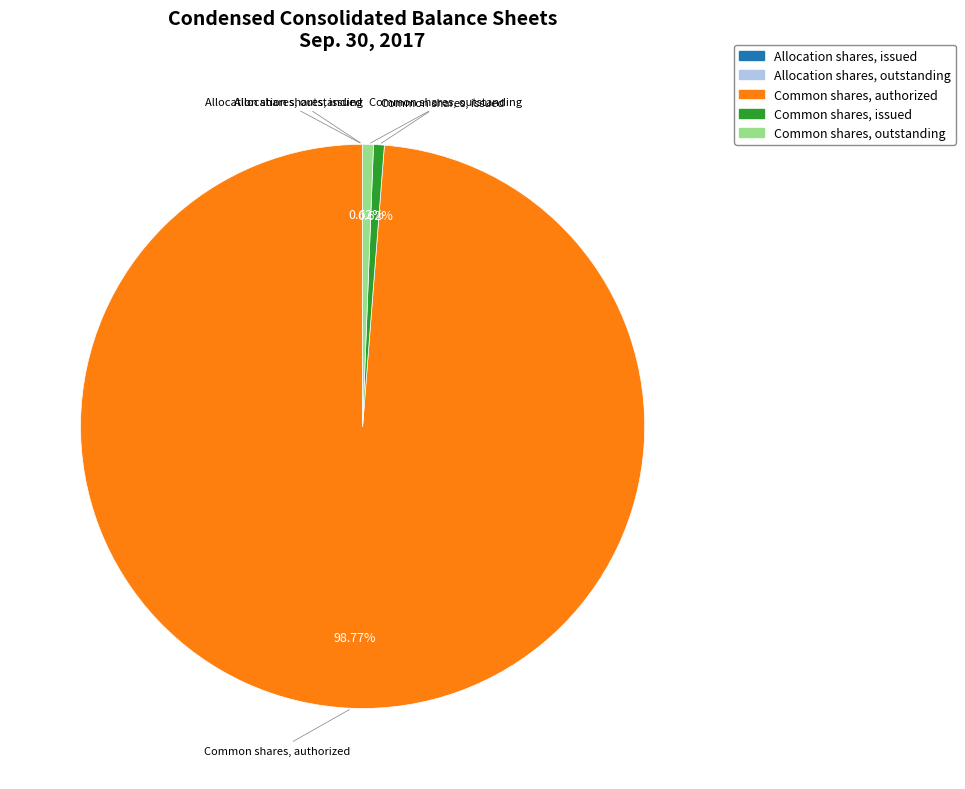

Which category accounts for the majority?

Common shares, authorized